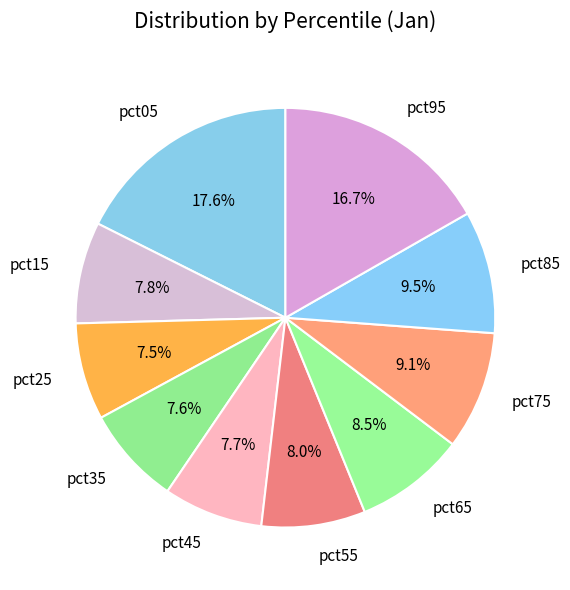

Count the number of slices in the pie.

10